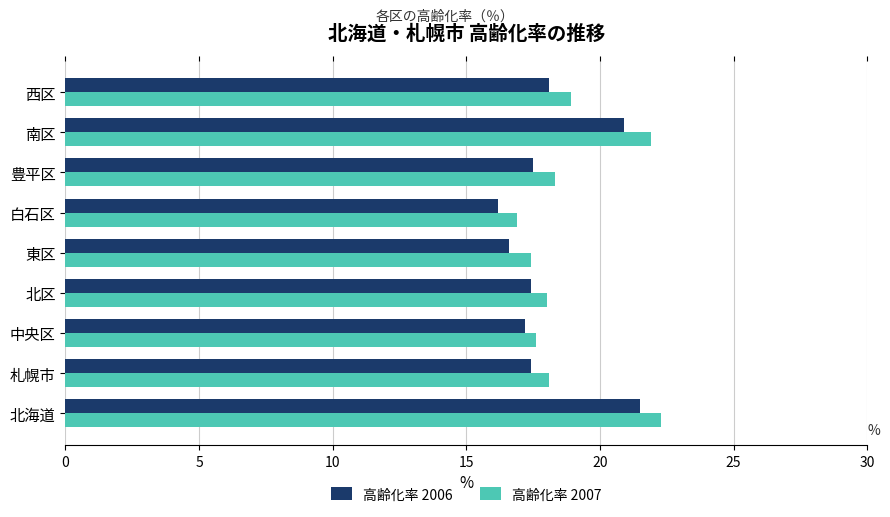

Between 北海道 and 札幌市, which series saw the biggest shift?

高齢化率 2007